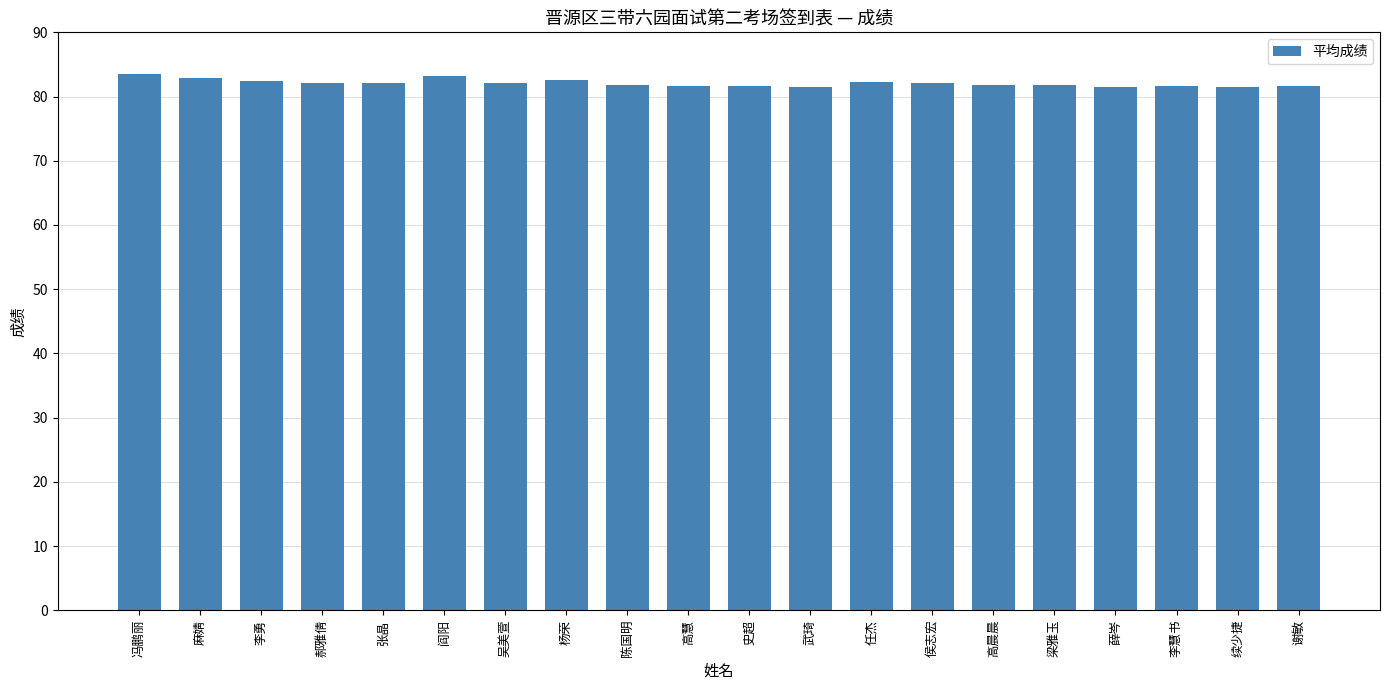

What is the maximum value shown in the chart?

83.4